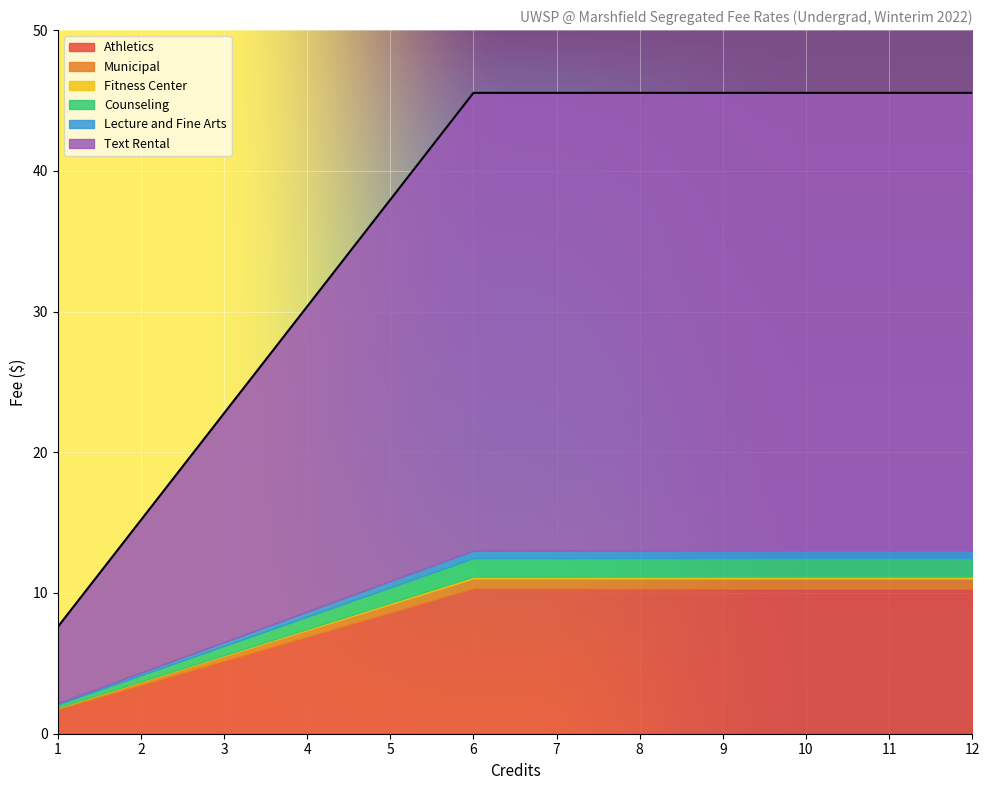

What is the difference between the highest and lowest values at 10?

32.4